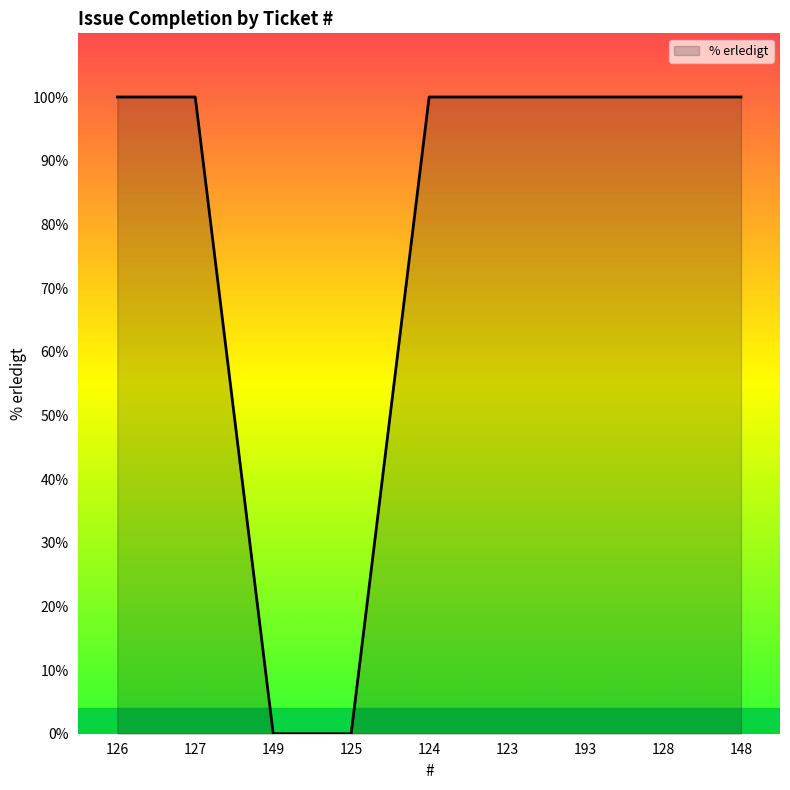

Is it true that the value at 127 is 32?

False